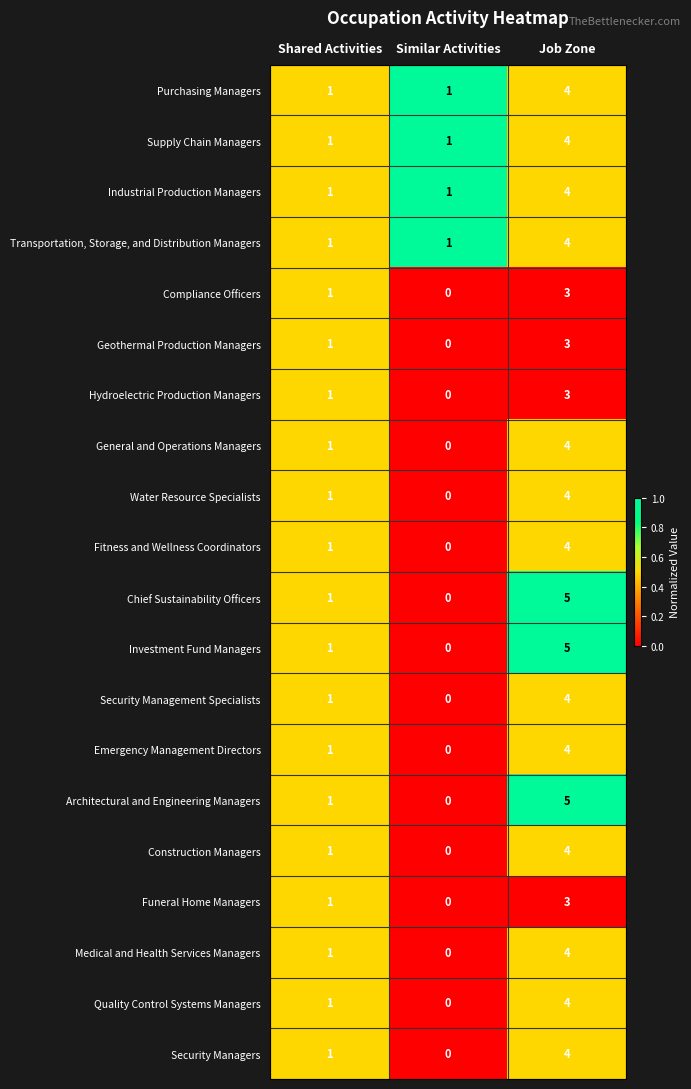

Count the number of data series in this chart.

20